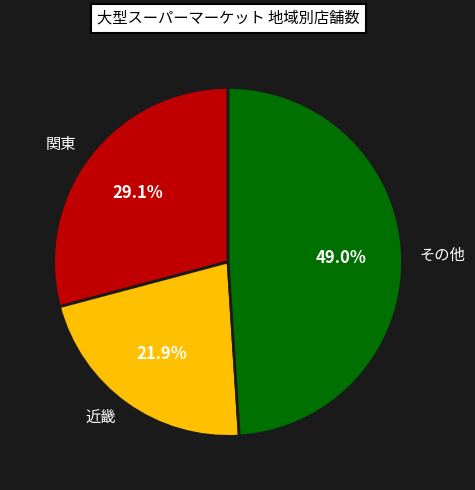

How many slices are in this pie chart?

3